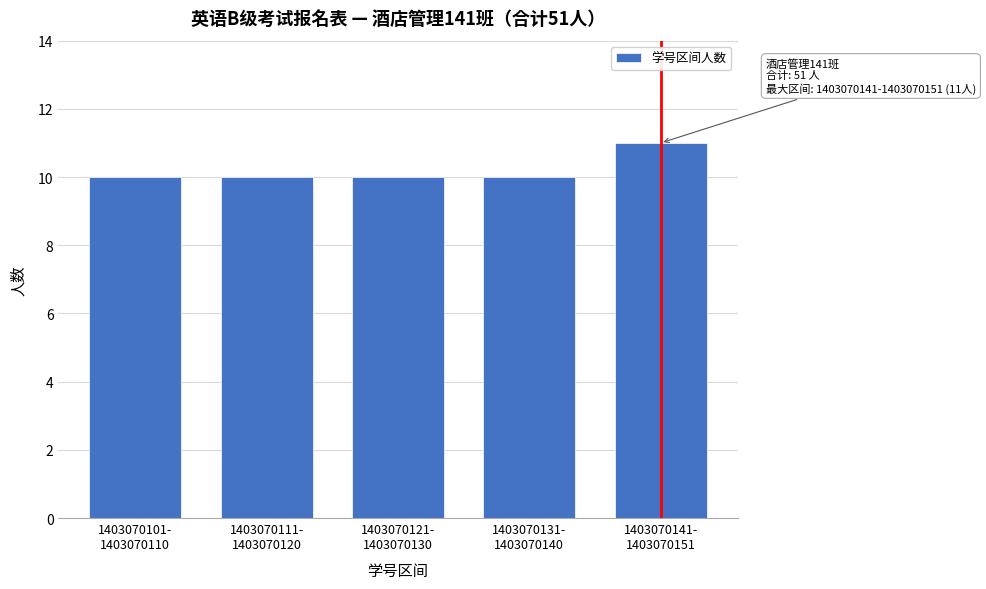

Reading left to right, transcribe all the data shown in this chart.

10	10	10	10	11